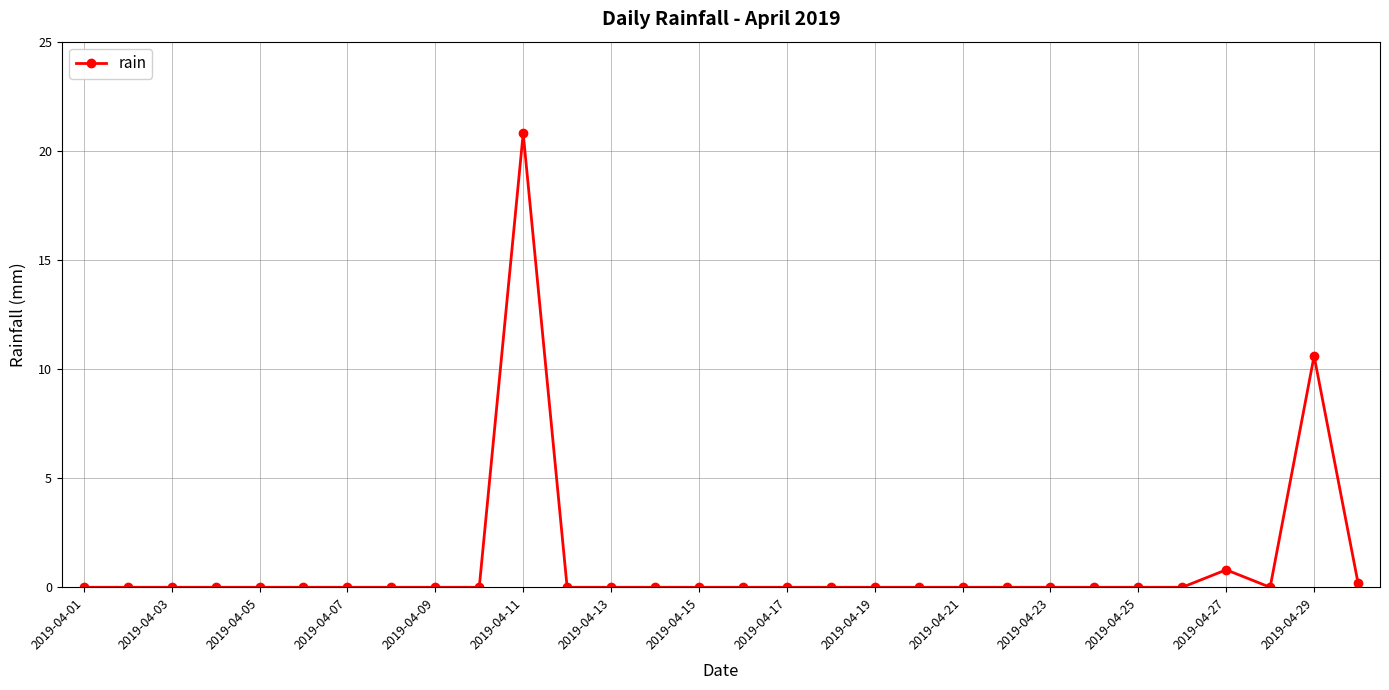

True or false: the data has more than 0 interior local peaks.

True